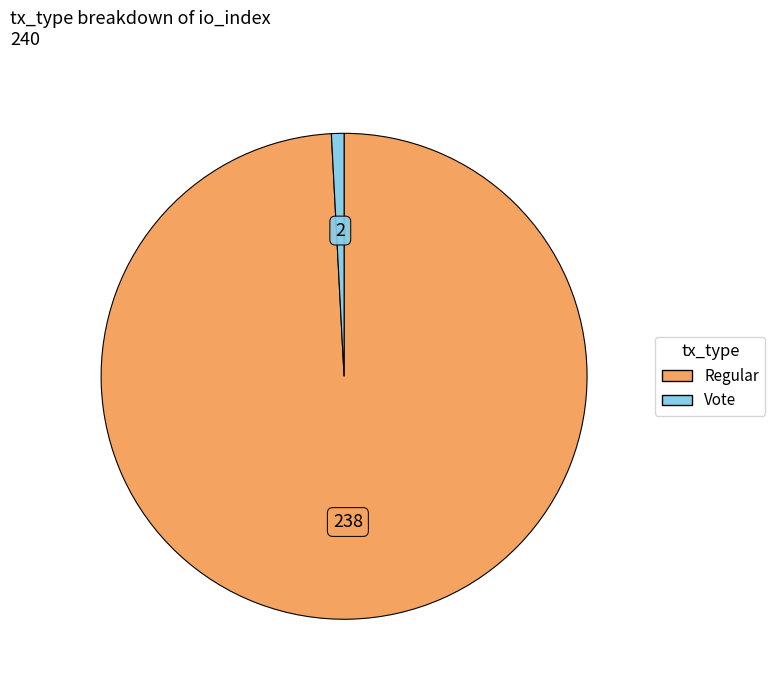

Do Vote and Regular together represent more than half of the pie?

Yes